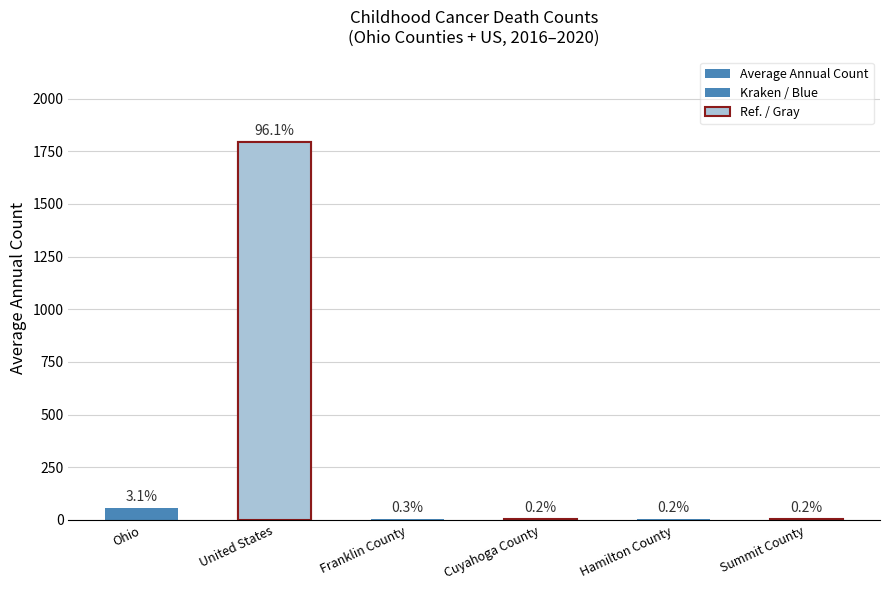

Are the bars horizontal?

No